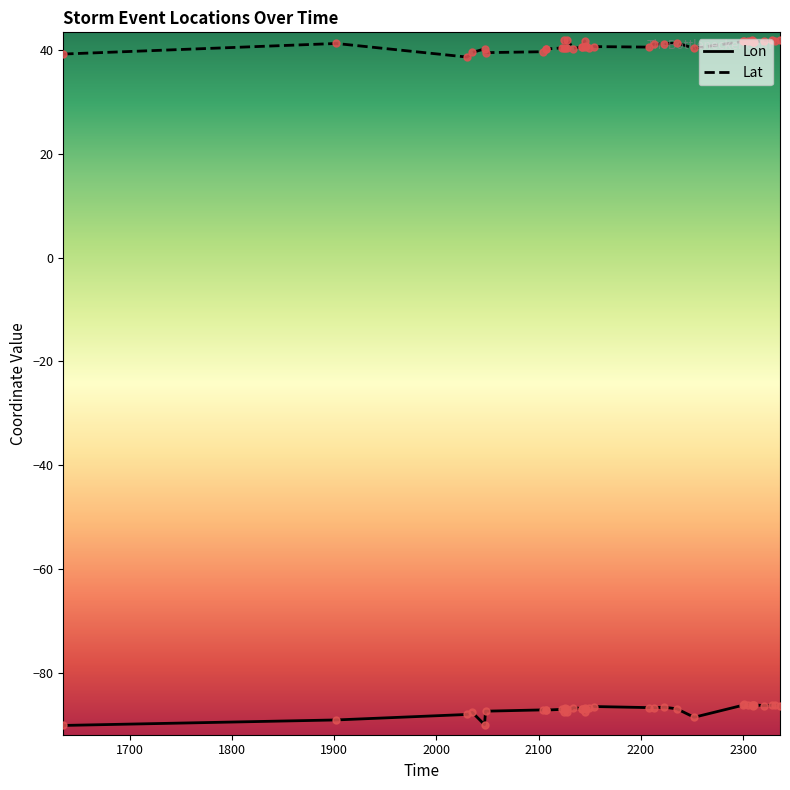

How many lines are shown in the chart?

2